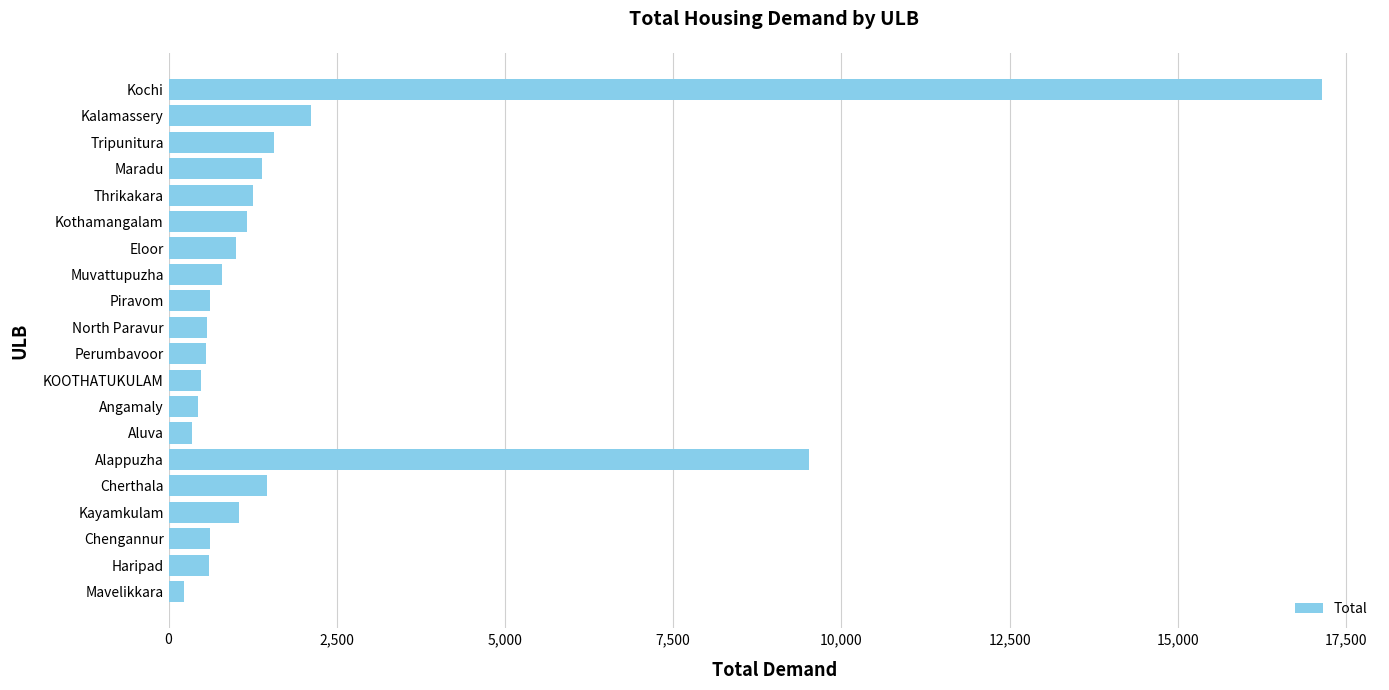

What is the difference between the maximum and minimum values?

16915